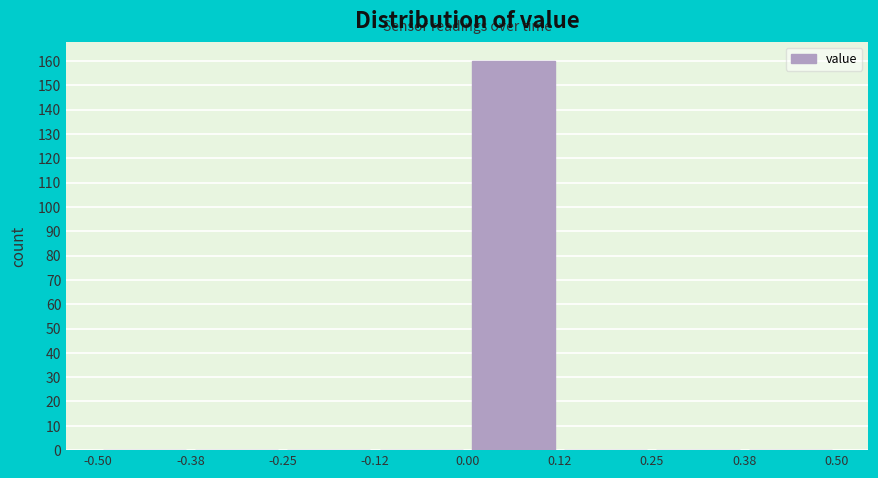

Reading left to right, transcribe this chart: for each bar, give the range it covers on the x-axis and its height. The values are not printed on the chart, so give them approximately, as read against the axis.

-0.50 to -0.38: 0
-0.38 to -0.25: 0
-0.25 to -0.12: 0
-0.12 to 0.00: 0
0.00 to 0.12: 160
0.12 to 0.25: 0
0.25 to 0.38: 0
0.38 to 0.50: 0